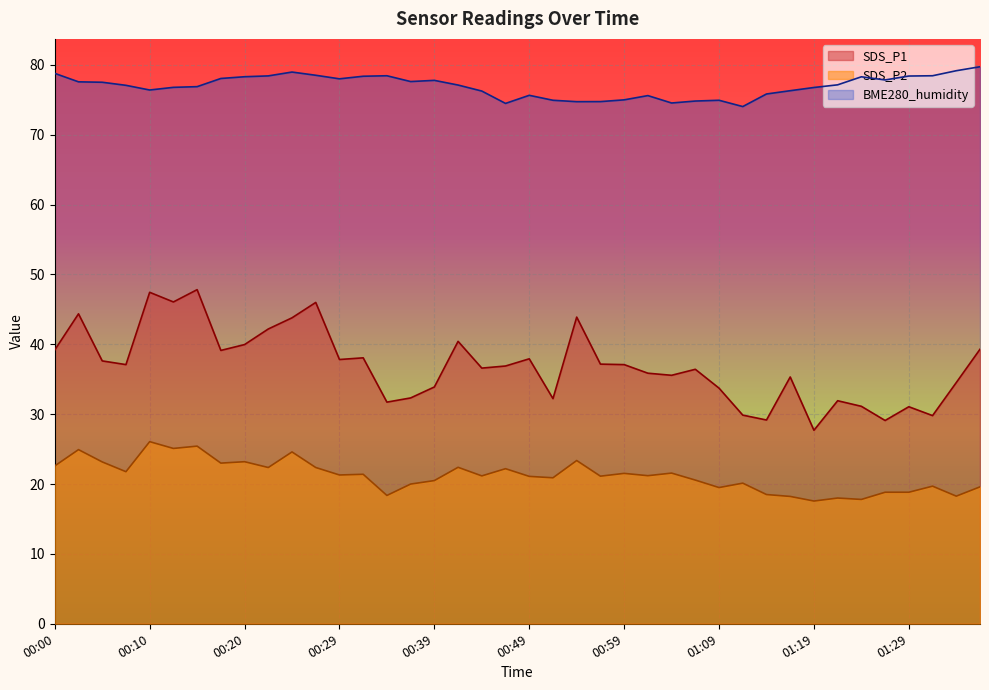

In BME280_humidity, how many points are lower than both neighbors (excluding endpoints)?

8